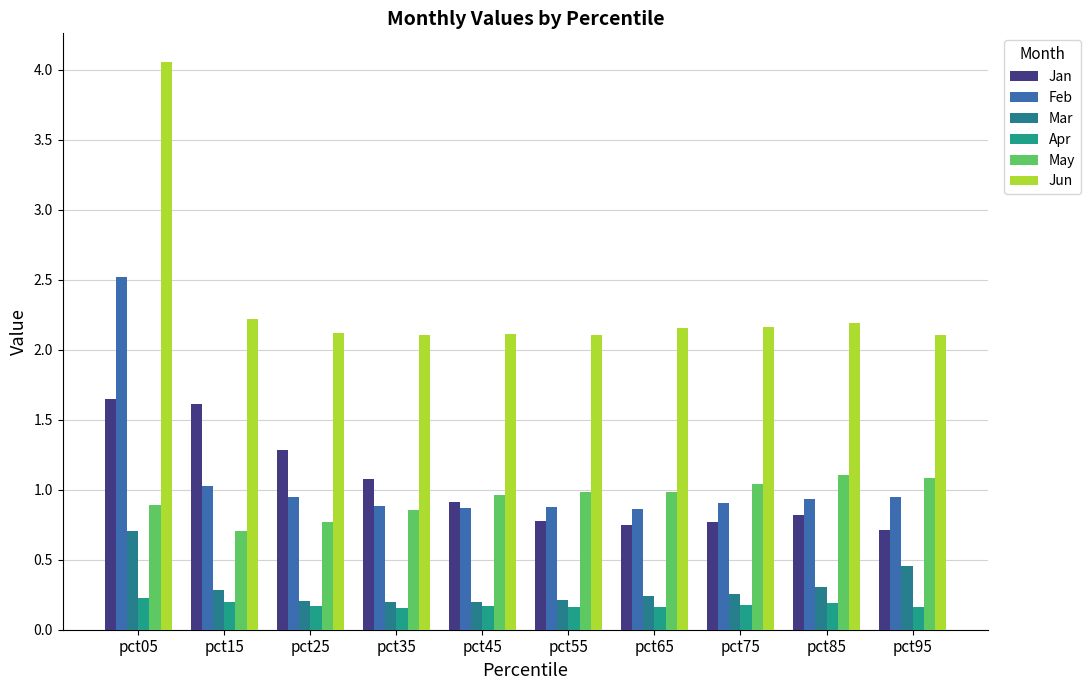

Reading left to right, list all the values displayed in this chart.

Jan: pct05=1.7	pct15=1.6	pct25=1.3	pct35=1.1	pct45=0.9	pct55=0.8	pct65=0.7	pct75=0.8	pct85=0.8	pct95=0.7
Feb: pct05=2.5	pct15=1.0	pct25=0.9	pct35=0.9	pct45=0.9	pct55=0.9	pct65=0.9	pct75=0.9	pct85=0.9	pct95=0.9
Mar: pct05=0.7	pct15=0.3	pct25=0.2	pct35=0.2	pct45=0.2	pct55=0.2	pct65=0.2	pct75=0.3	pct85=0.3	pct95=0.5
Apr: pct05=0.2	pct15=0.2	pct25=0.2	pct35=0.2	pct45=0.2	pct55=0.2	pct65=0.2	pct75=0.2	pct85=0.2	pct95=0.2
May: pct05=0.9	pct15=0.7	pct25=0.8	pct35=0.9	pct45=1.0	pct55=1.0	pct65=1.0	pct75=1.0	pct85=1.1	pct95=1.1
Jun: pct05=4.1	pct15=2.2	pct25=2.1	pct35=2.1	pct45=2.1	pct55=2.1	pct65=2.2	pct75=2.2	pct85=2.2	pct95=2.1